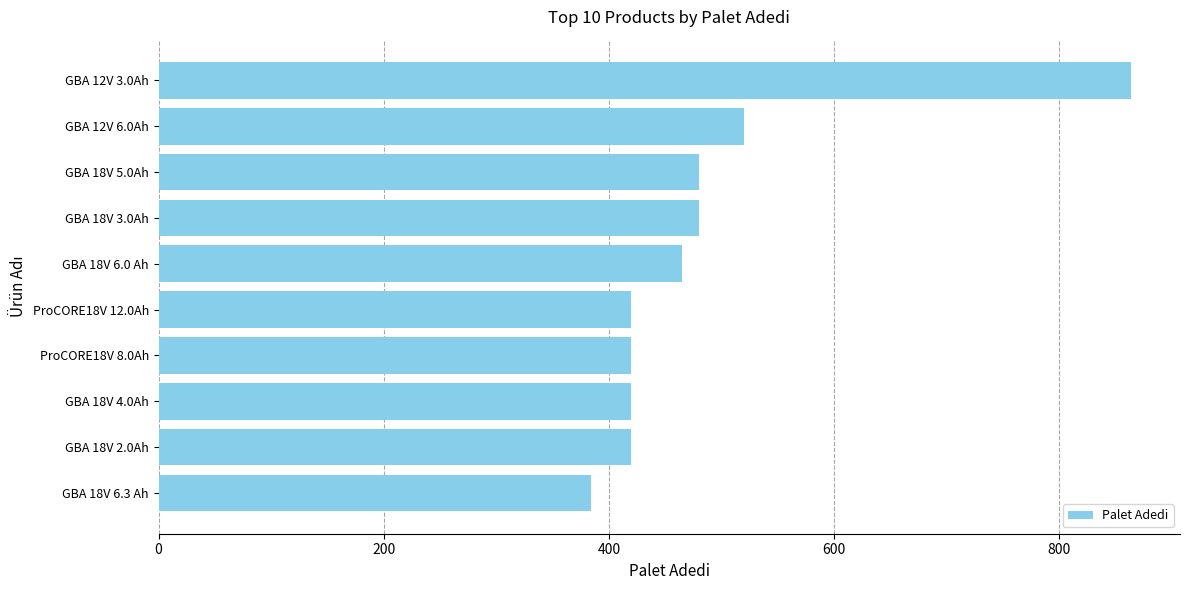

The value at GBA 12V 6.0Ah is 214. True or false?

False